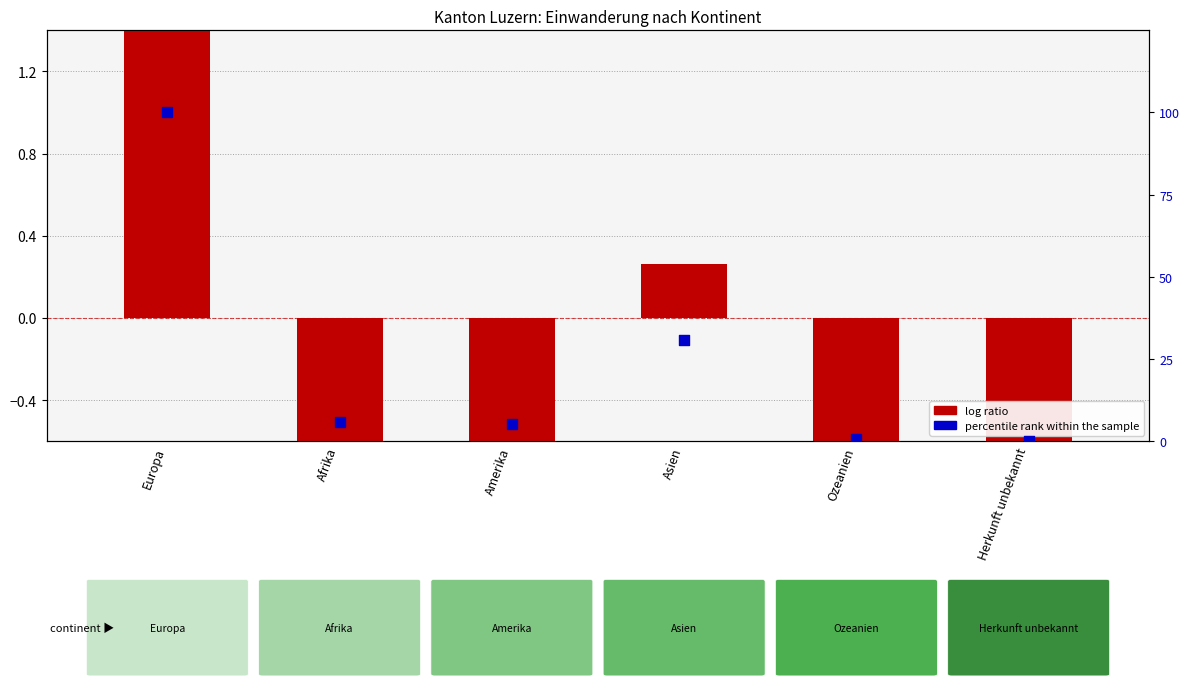

Which series has the widest spread of Y values?

percentile rank within the sample